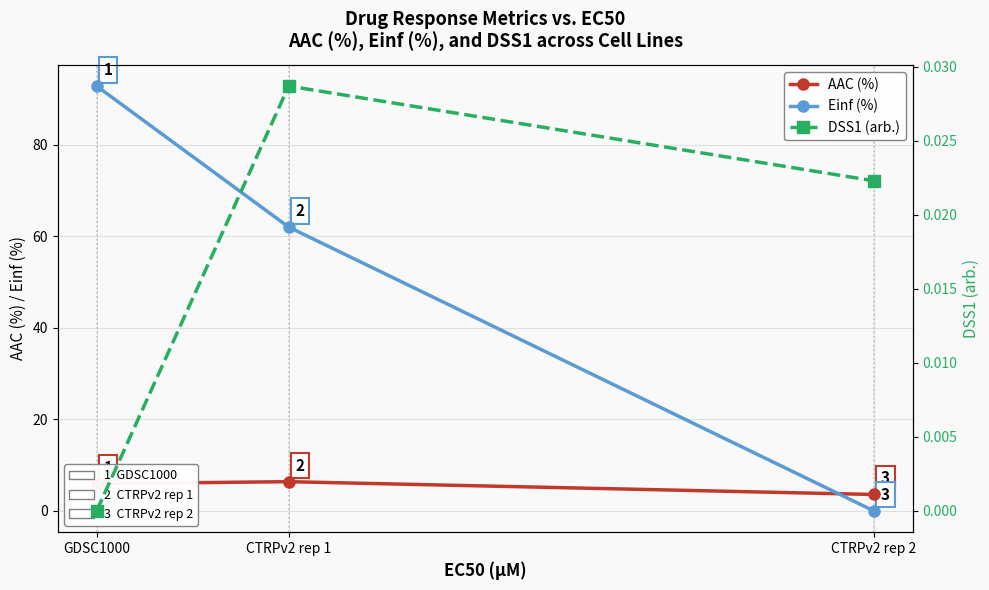

What position from the left is CTRPv2 rep 2?

3